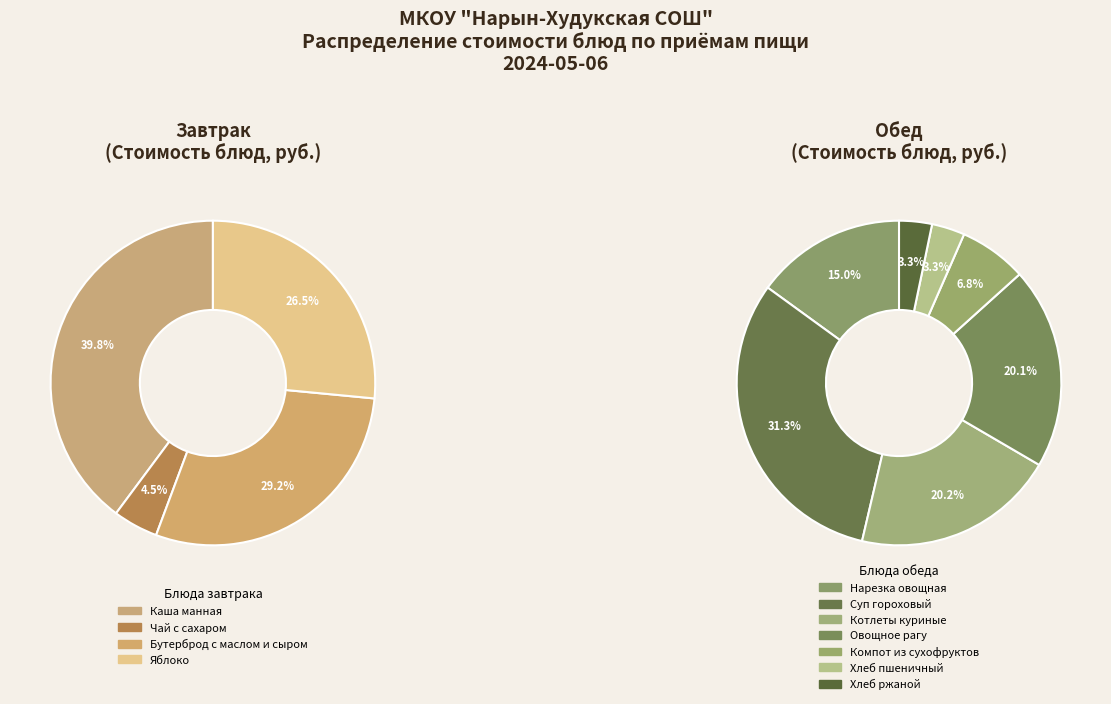

Is the sum of Завтрак and Обед greater than half?

Yes